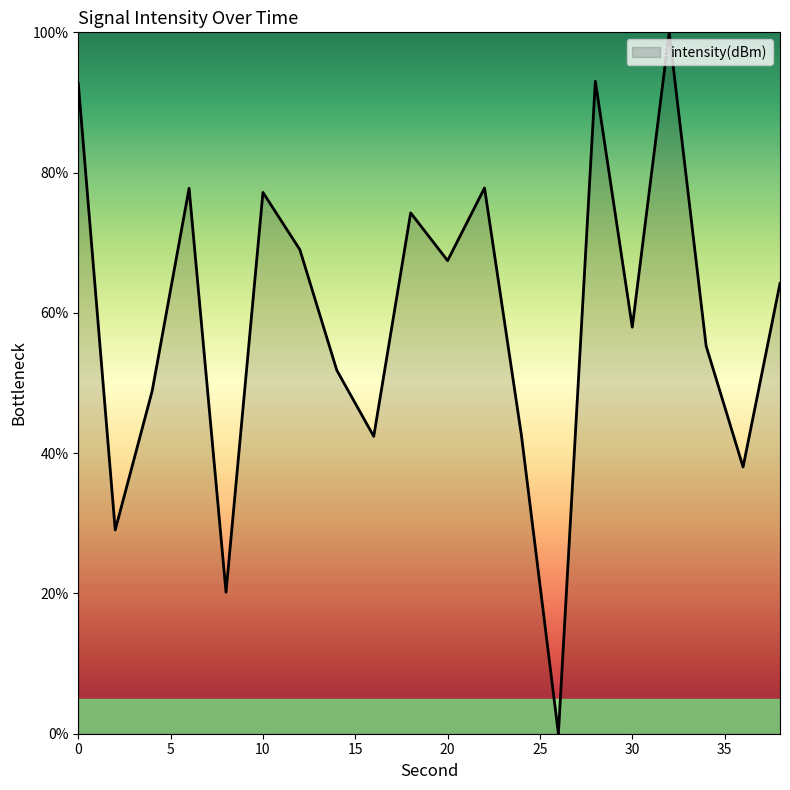

What is the greatest value displayed?

100.0